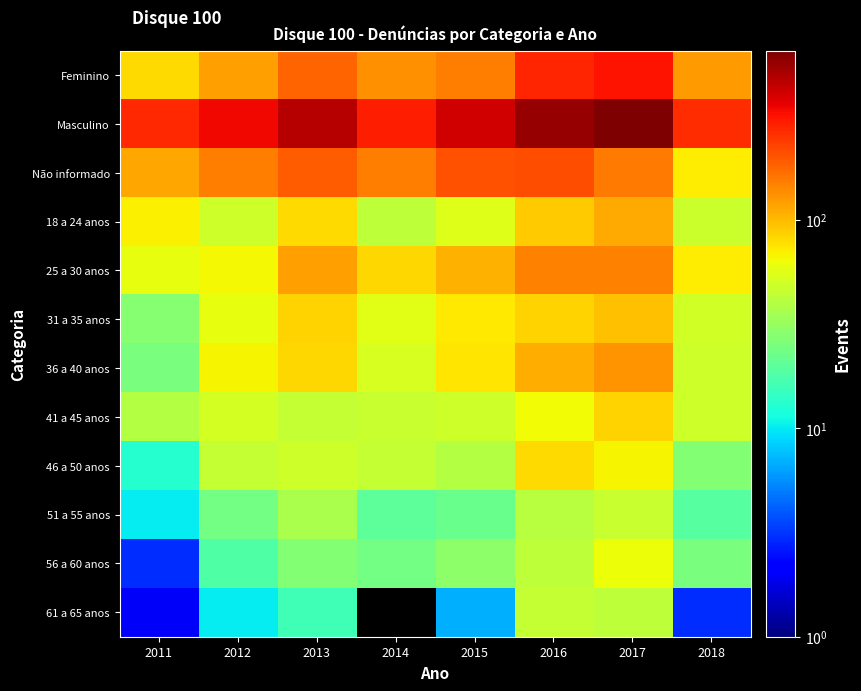

Which category has the highest value across all series?

2017